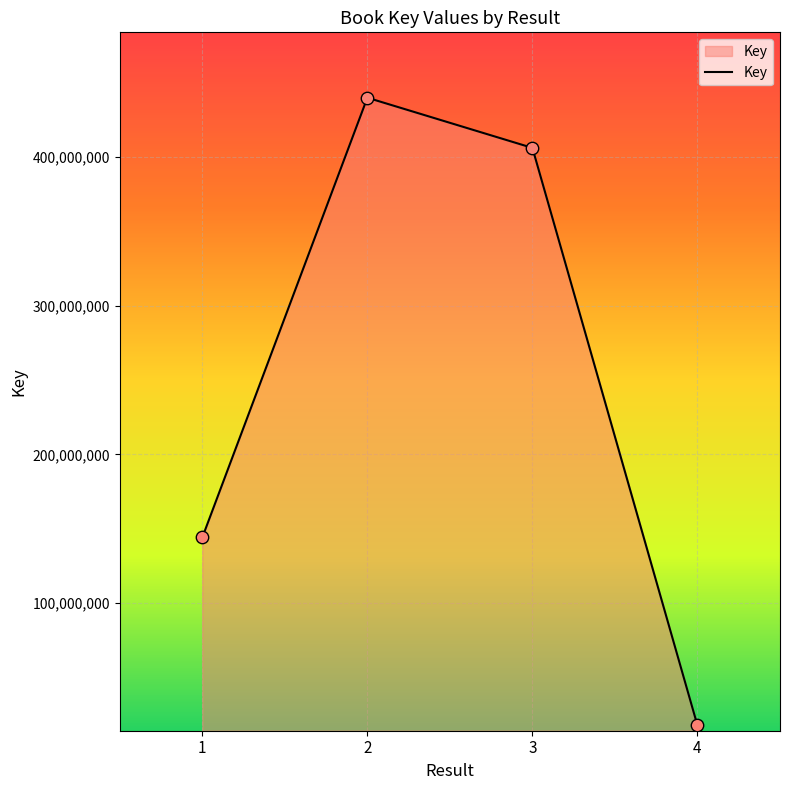

What is the ratio of the value at 2 to the value at 1?

3.1